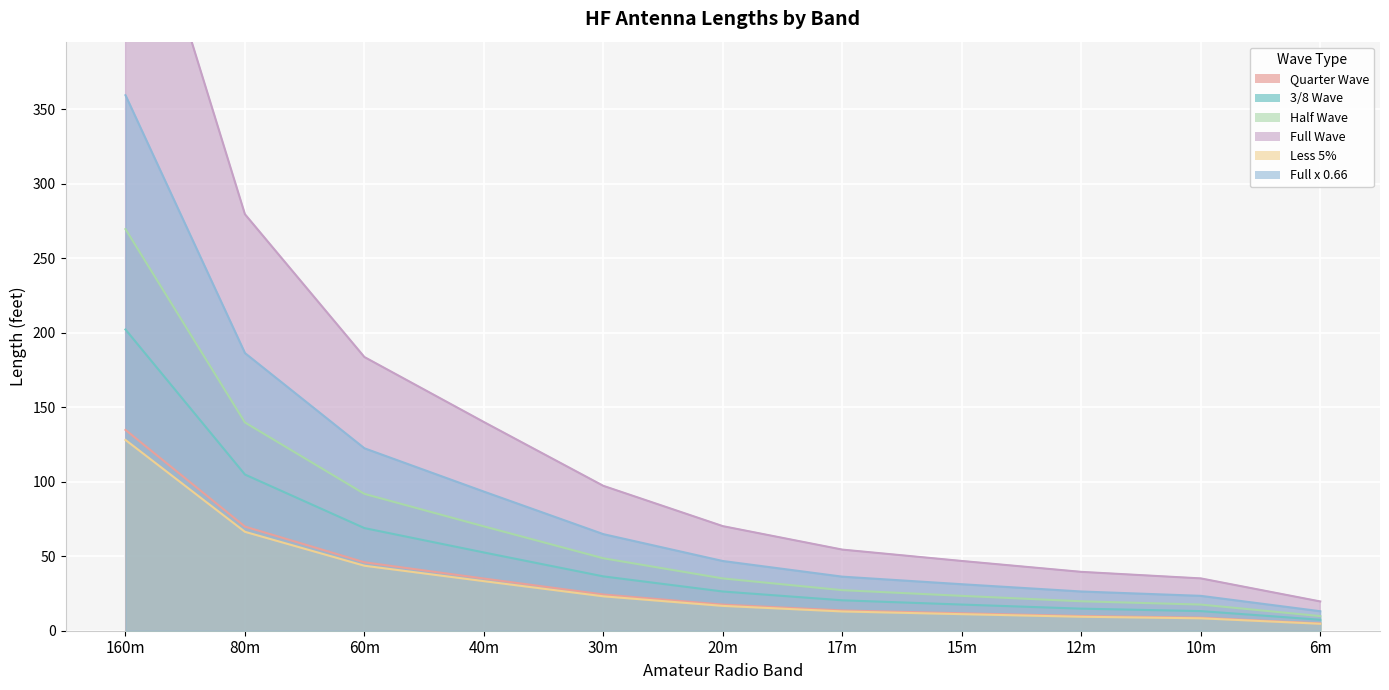

The value of Less 5% at 30m is 23.1. True or false?

True